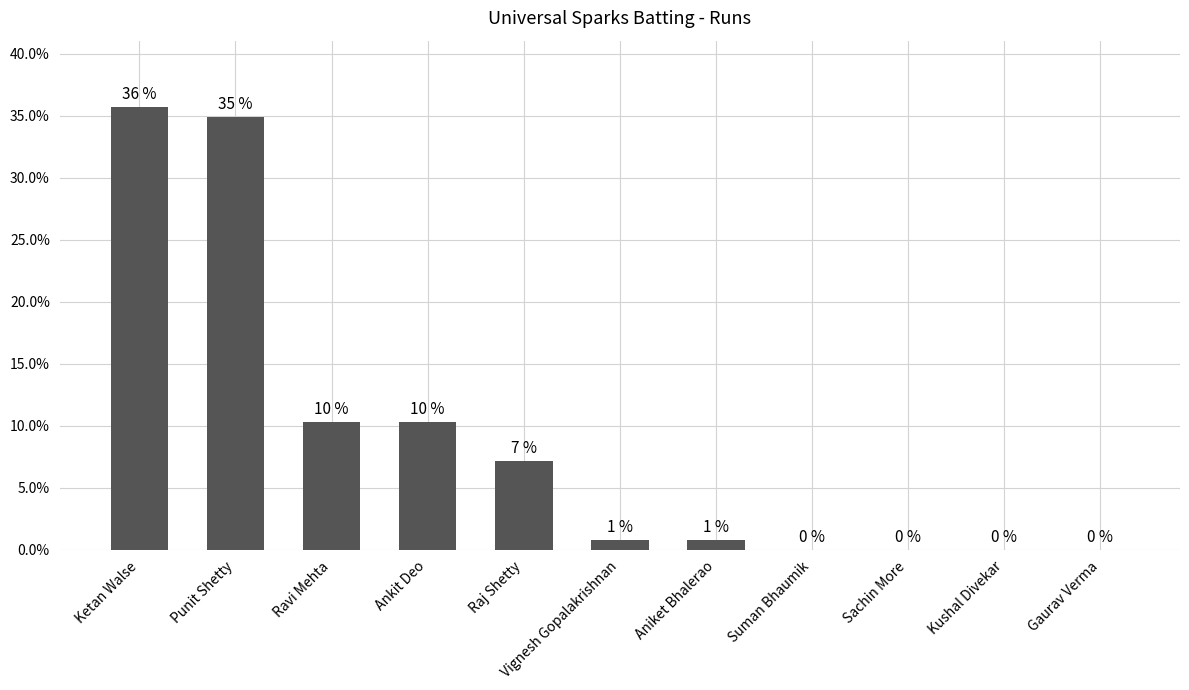

At which label is the value closest to 17?

Ravi Mehta